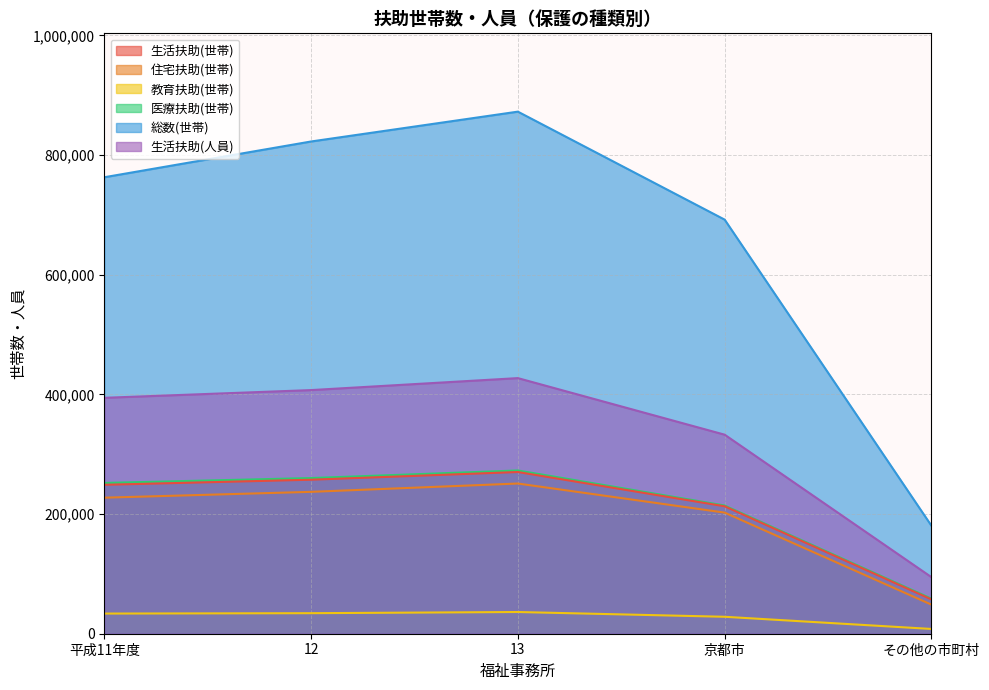

Rank the categories by 住宅扶助(世帯) value from highest to lowest.

13, 12, 平成11年度, 京都市, その他の市町村